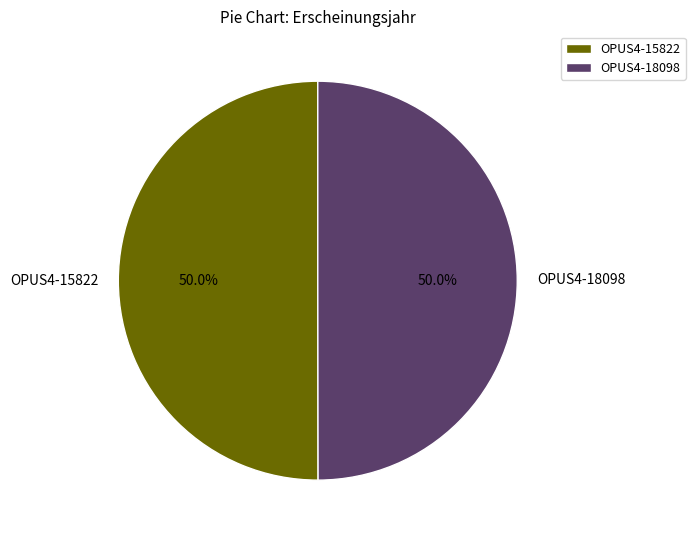

To the nearest percent, what percentage of the pie is OPUS4-15822?

50%